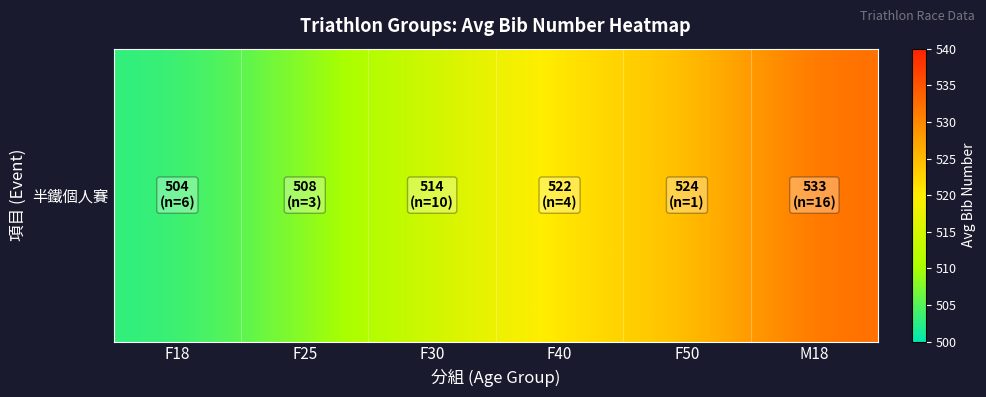

What is the approximate value at M18?

532.5